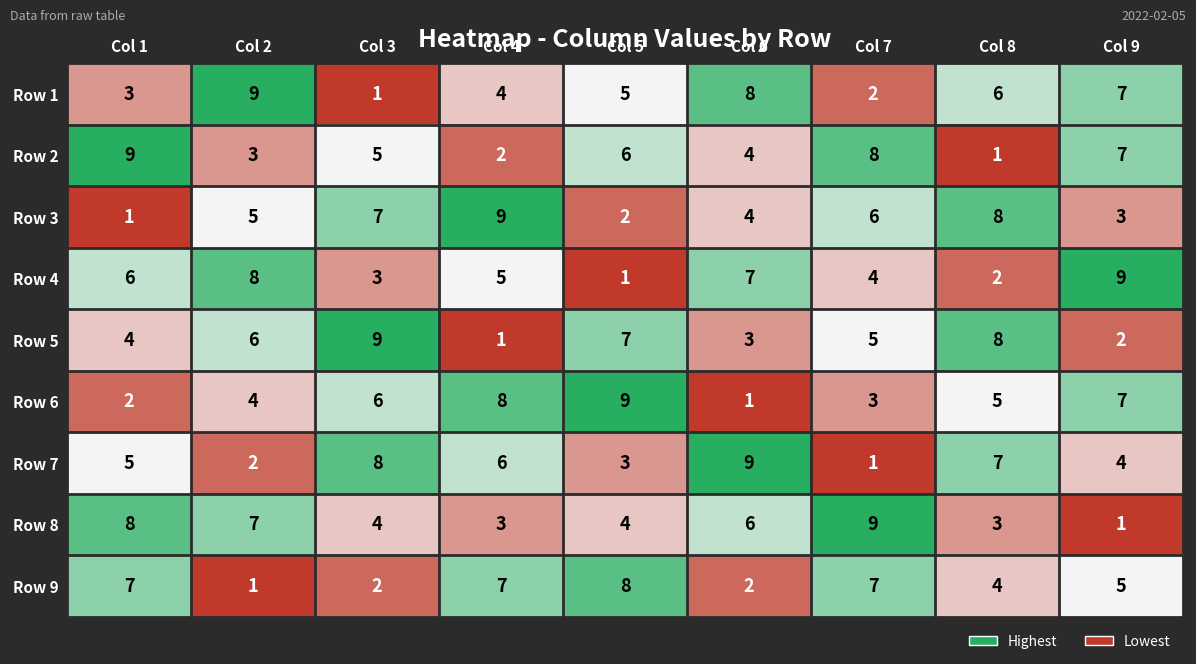

Rank the categories by Row 2 value from highest to lowest.

Col 1, Col 7, Col 9, Col 5, Col 3, Col 6, Col 2, Col 4, Col 8